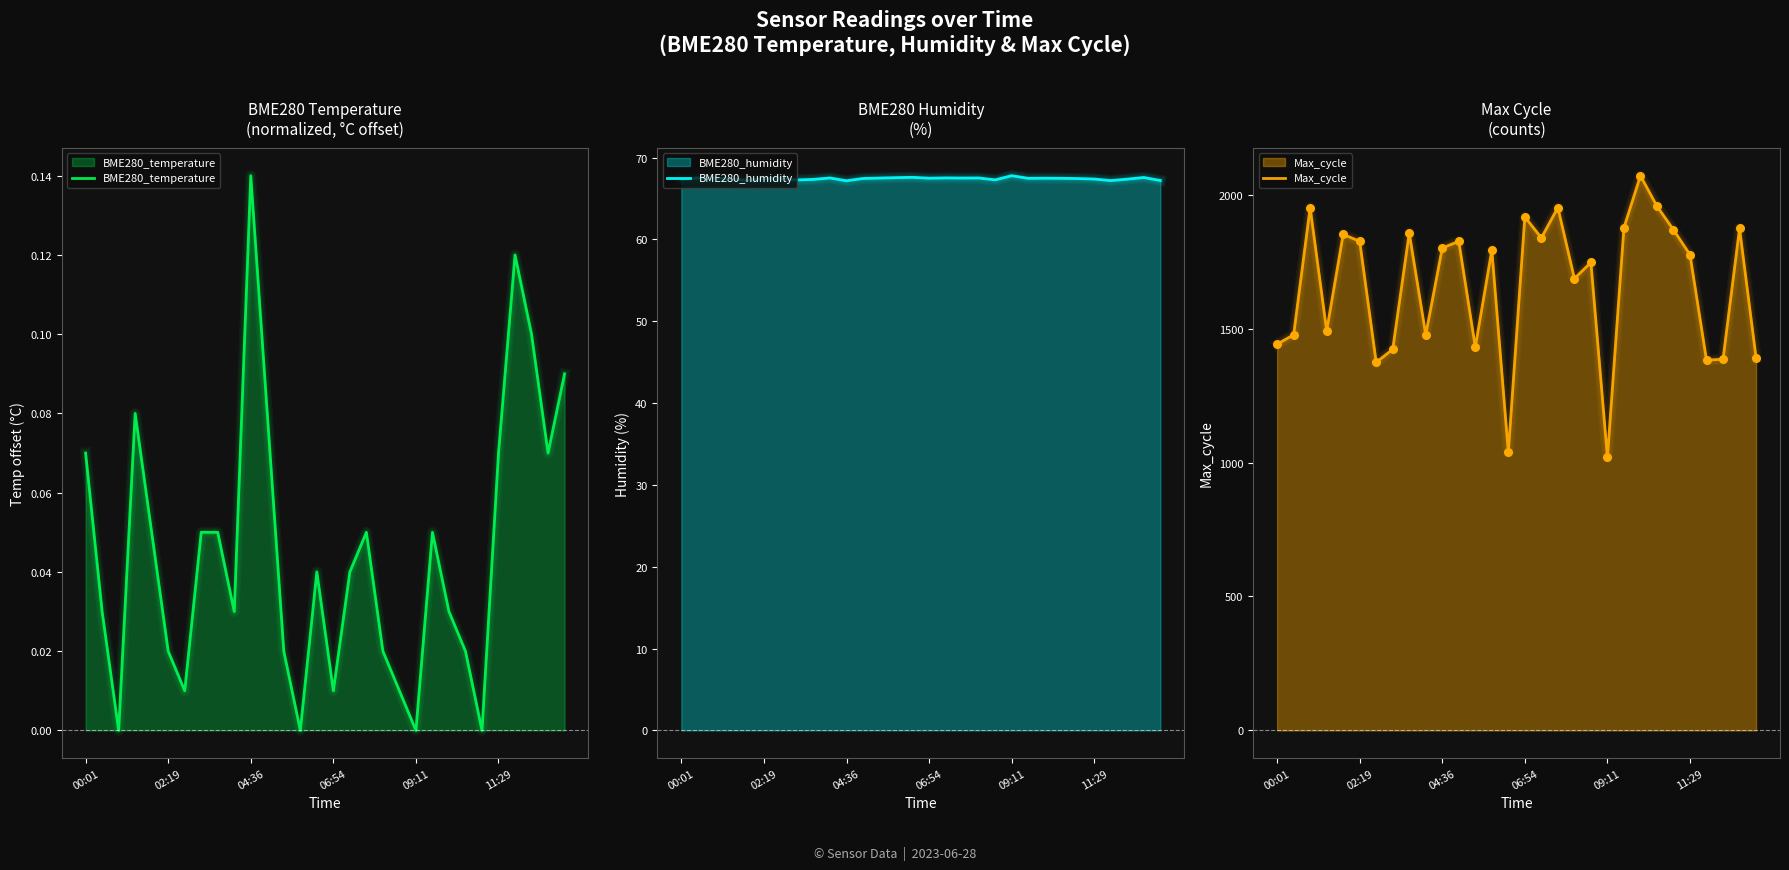

At which category is the sum across all series the highest?

22